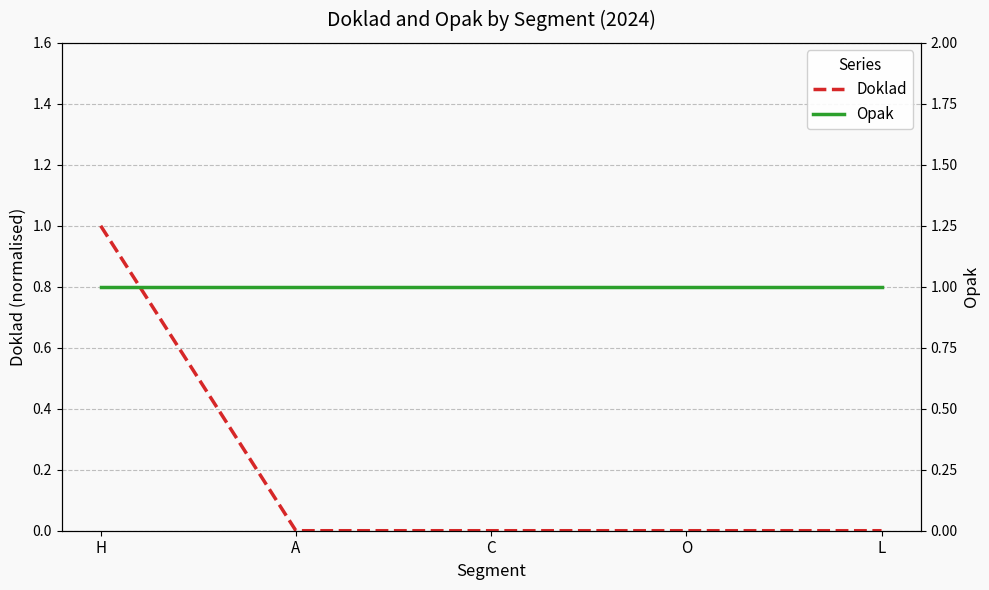

What is the label of the 5th point from the left?

L